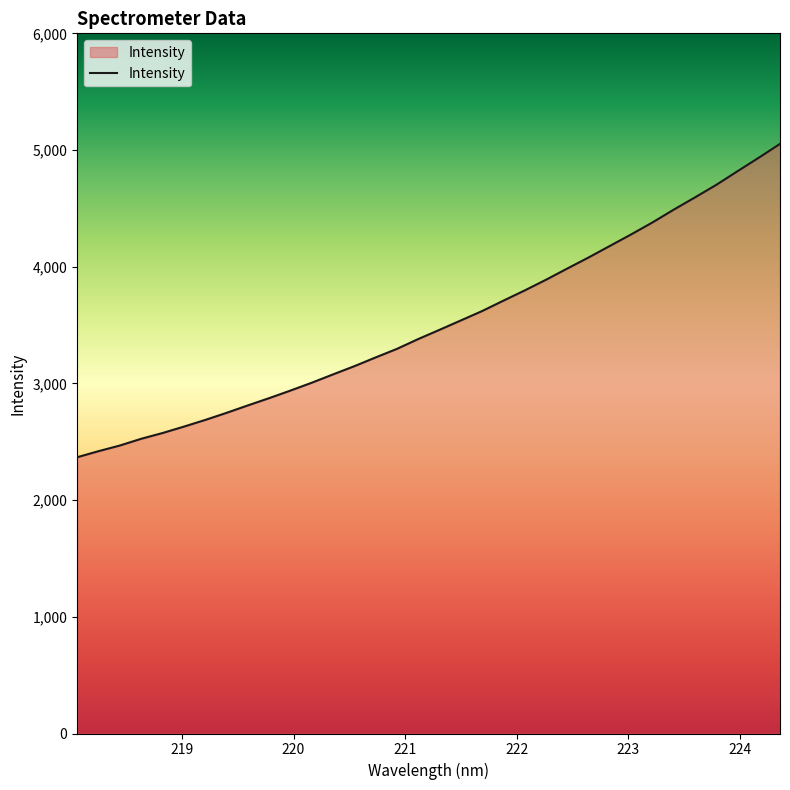

What is the minimum value shown in the chart?

2367.4